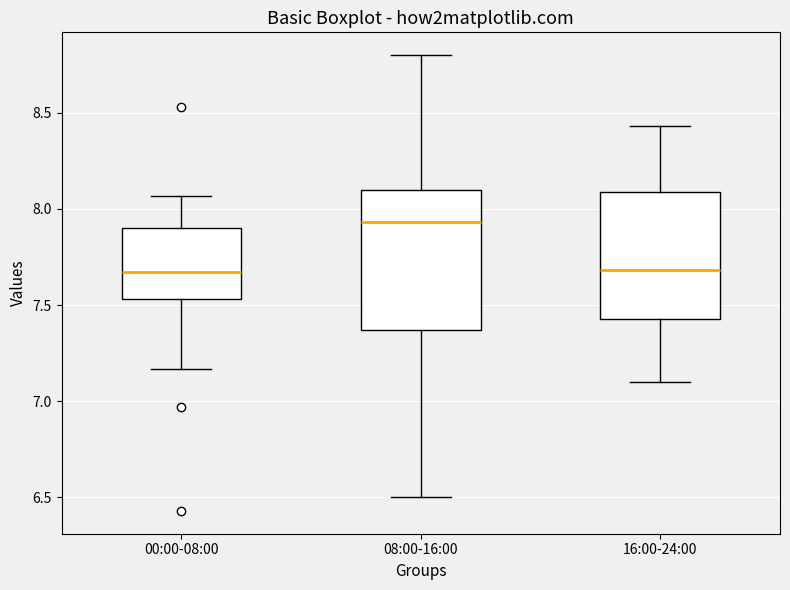

Reading left to right, read every box against the y-axis: the position of its median line, the range the box covers, and the ends of its whiskers. The values are not printed on the chart, so give them approximately, as read against the axis.

00:00-08:00: median 7.65, box 7.55 to 7.90, whiskers 7.15 to 8.05
08:00-16:00: median 7.95, box 7.35 to 8.10, whiskers 6.50 to 8.80
16:00-24:00: median 7.70, box 7.45 to 8.10, whiskers 7.10 to 8.45